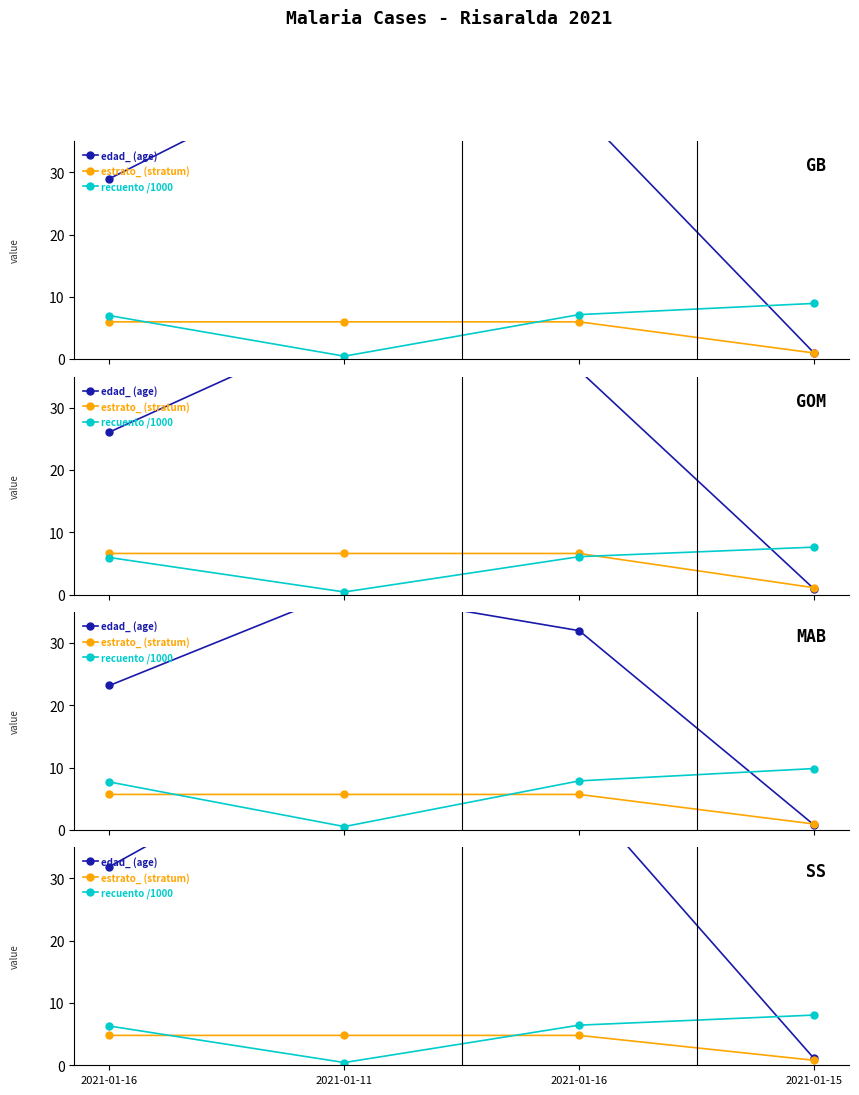

Is this an area chart (filled region under the line)?

No